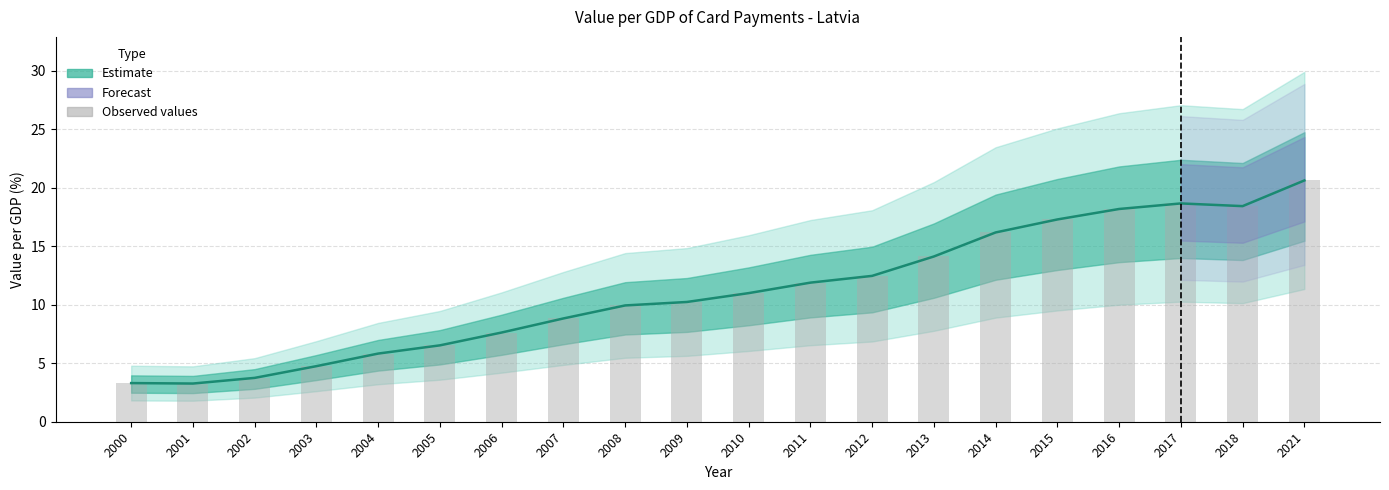

Between 2000 and 2018, which series saw the biggest shift?

OBS_VALUE